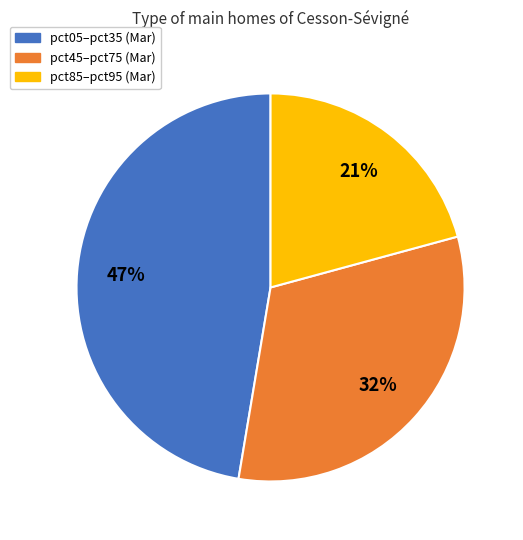

To the nearest percent, what is the average slice percentage?

33%